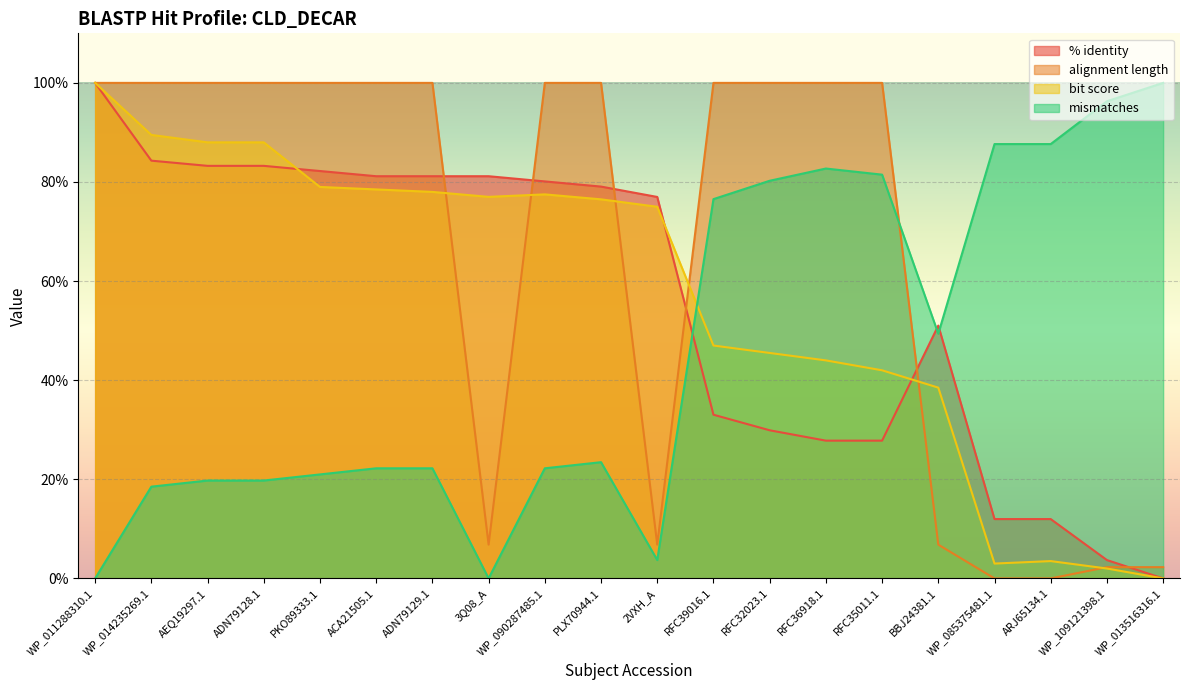

How many values in % identity are above zero?

19